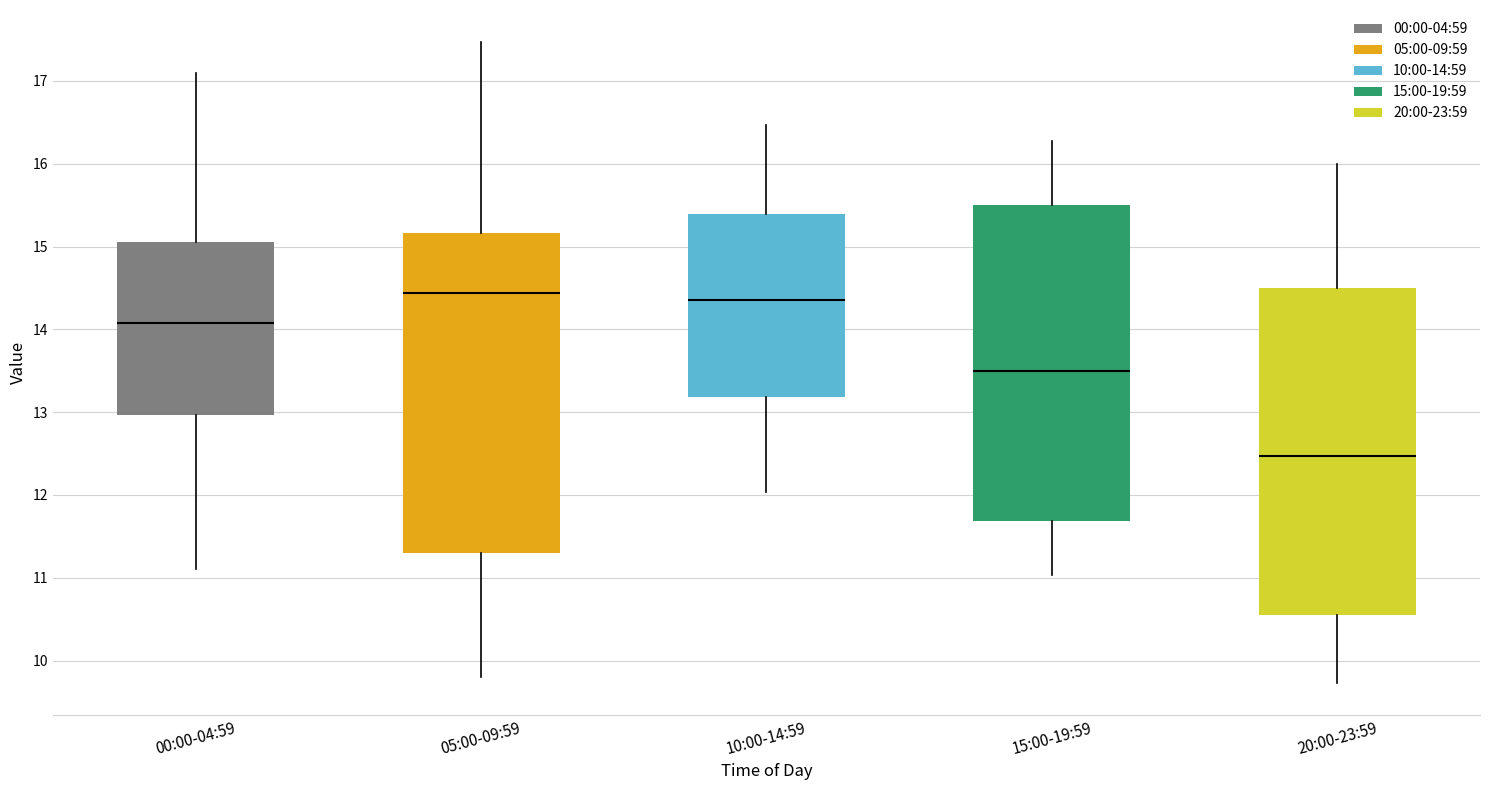

Reading left to right, transcribe this box plot: for each box, give where its median line is, the range the box spans, and where its two whiskers end, as read against the y-axis. The values are not printed on the chart, so give them approximately, as read against the axis.

00:00-04:59: median 14.1, box 13.0 to 15.1, whiskers 11.1 to 17.1
05:00-09:59: median 14.4, box 11.3 to 15.2, whiskers 9.8 to 17.5
10:00-14:59: median 14.4, box 13.2 to 15.4, whiskers 12.0 to 16.5
15:00-19:59: median 13.5, box 11.7 to 15.5, whiskers 11.0 to 16.3
20:00-23:59: median 12.5, box 10.6 to 14.5, whiskers 9.7 to 16.0